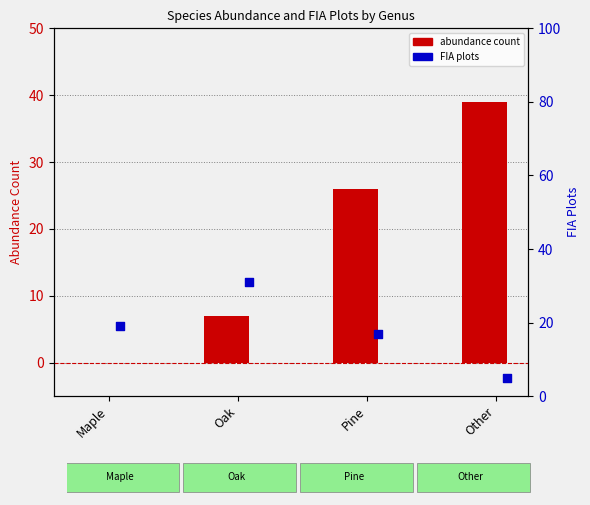

What is the total value across all series at Pine?

43